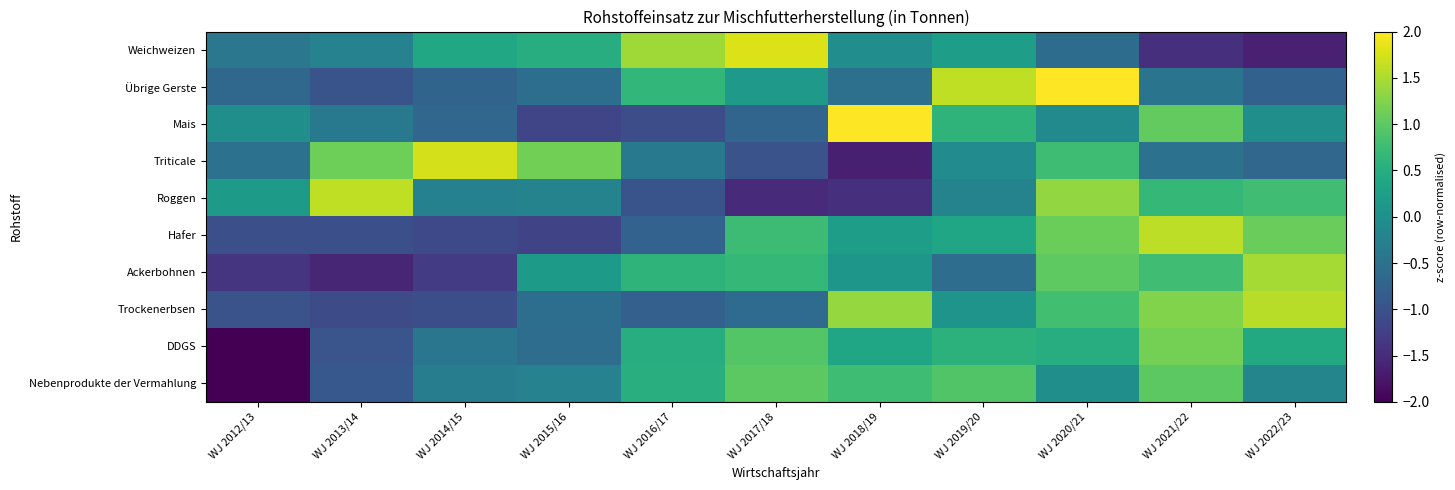

Which has a higher value, WJ 2012/13 or WJ 2017/18?

WJ 2017/18